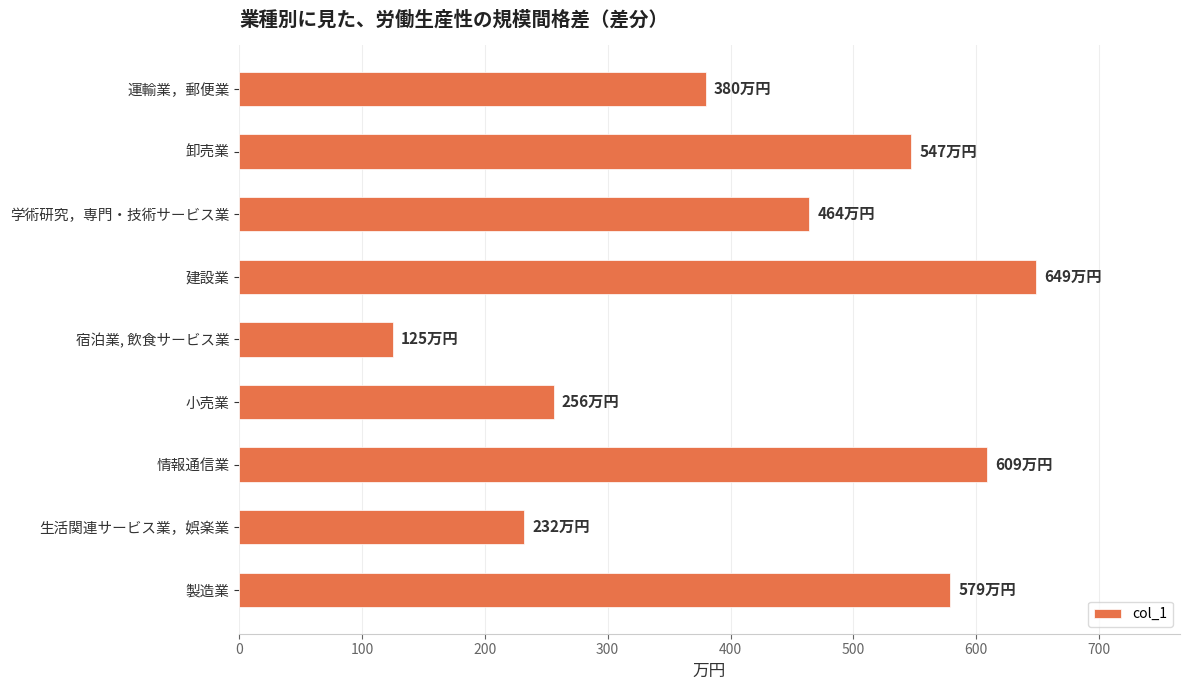

Is it true that the value at 情報通信業 is 282?

False